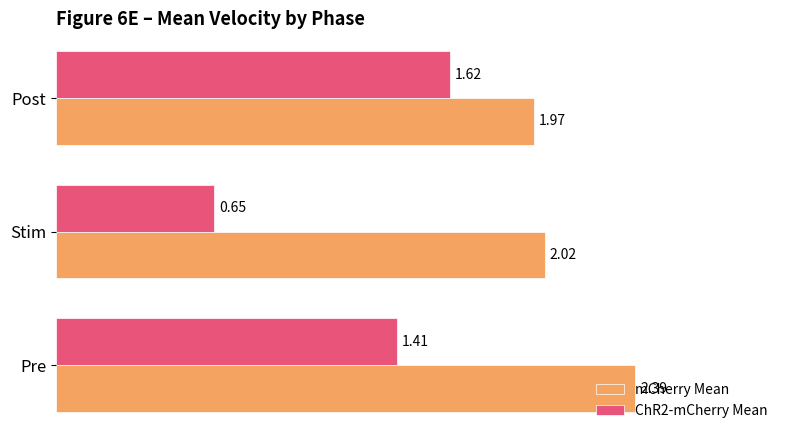

At which label is mCherry Mean closest to 2?

Stim